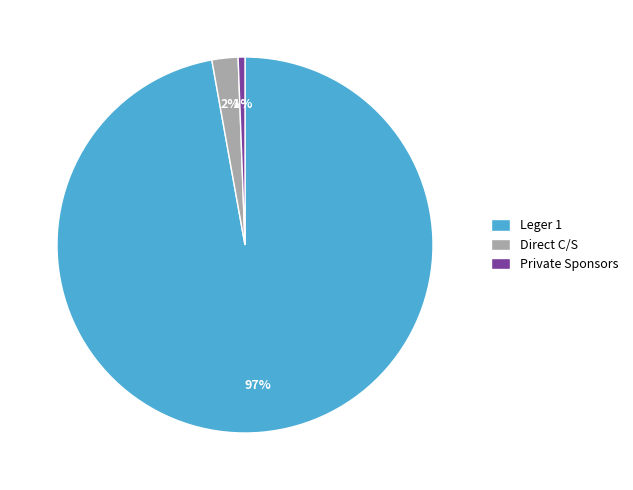

Is Leger 1 the majority of the pie?

Yes